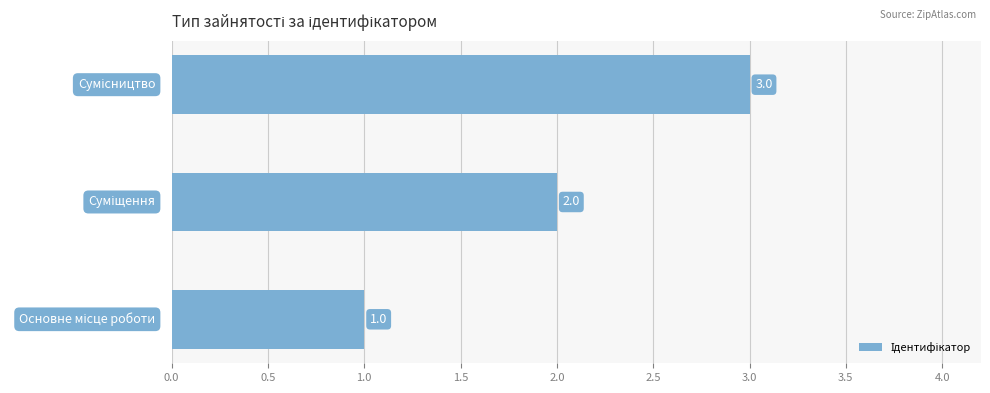

How many values are between 1 and 3?

3